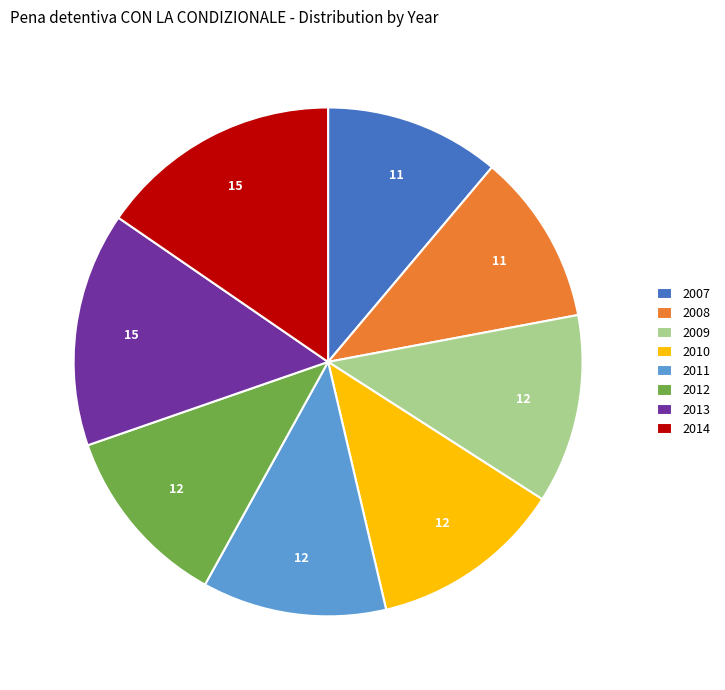

The 2012 slice represents 1% of the pie. True or false?

False